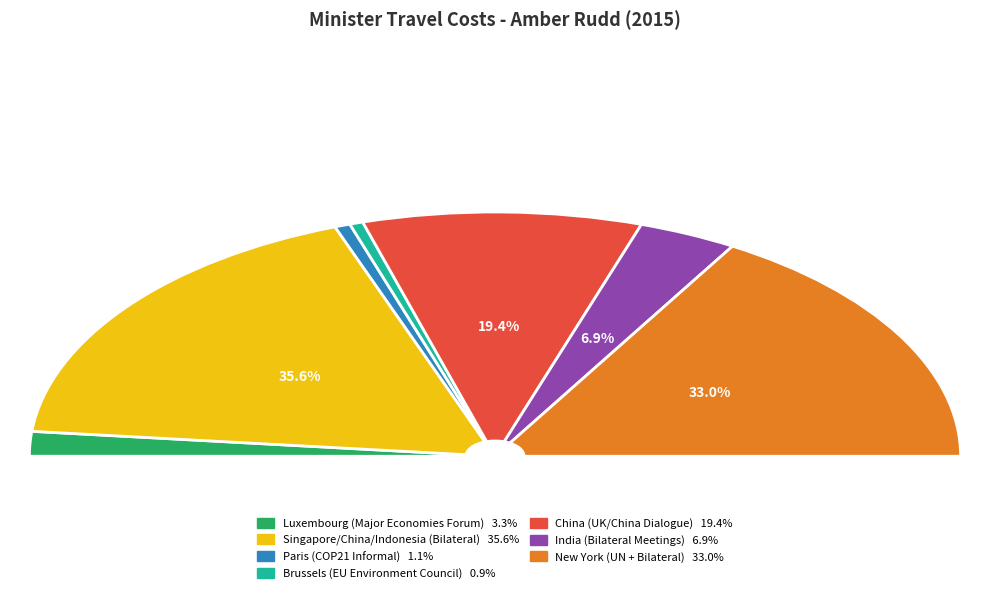

Approximately how many times larger is the value at China (UK/China Dialogue) compared to New York (UN + Bilateral)?

0.6